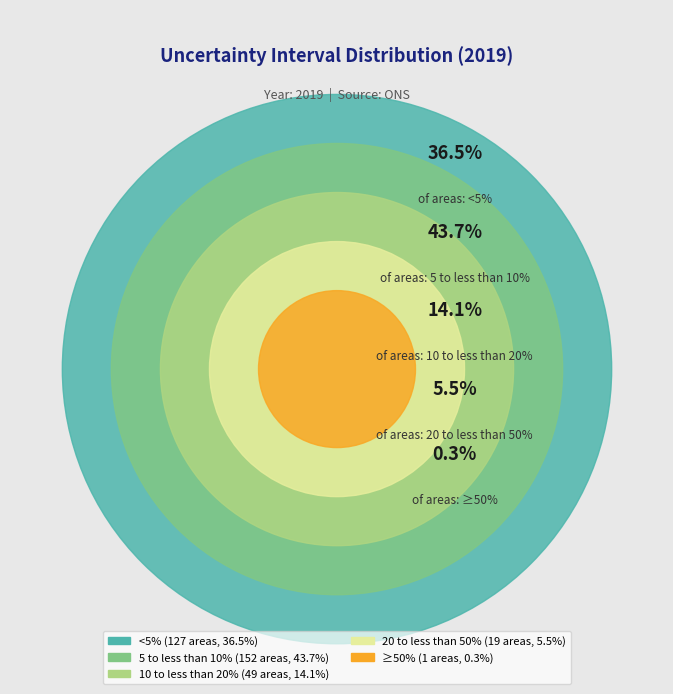

Which slice is the smallest?

≥50%